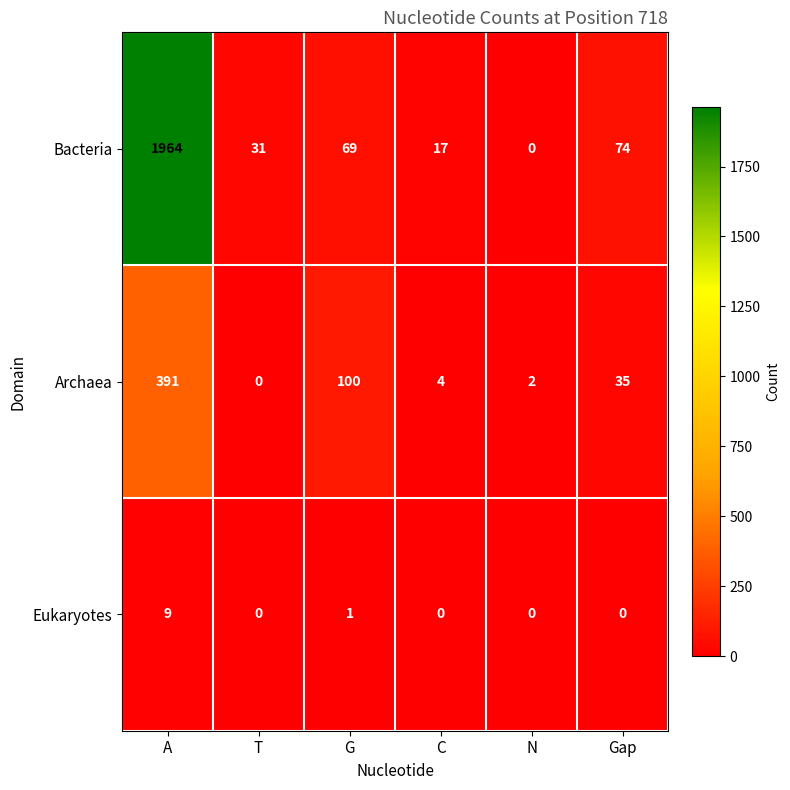

What is the sum of the Archaea values at T and G?

100